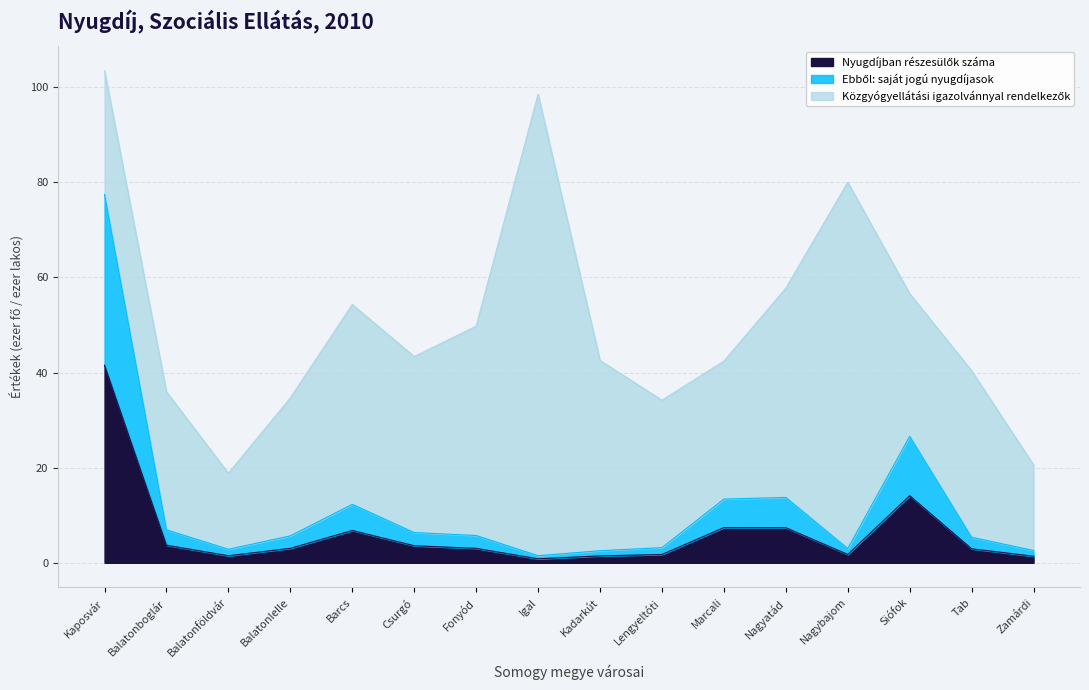

At which category does the chart reach its minimum across all series?

Igal